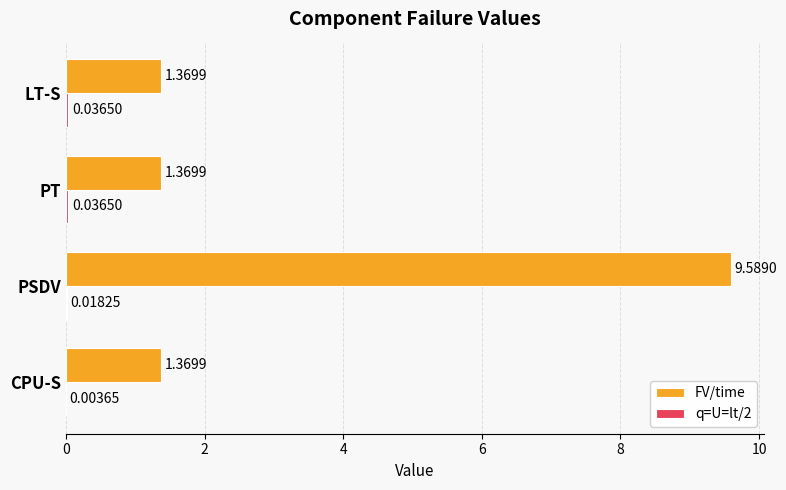

Which label corresponds to the largest value in the chart?

PSDV